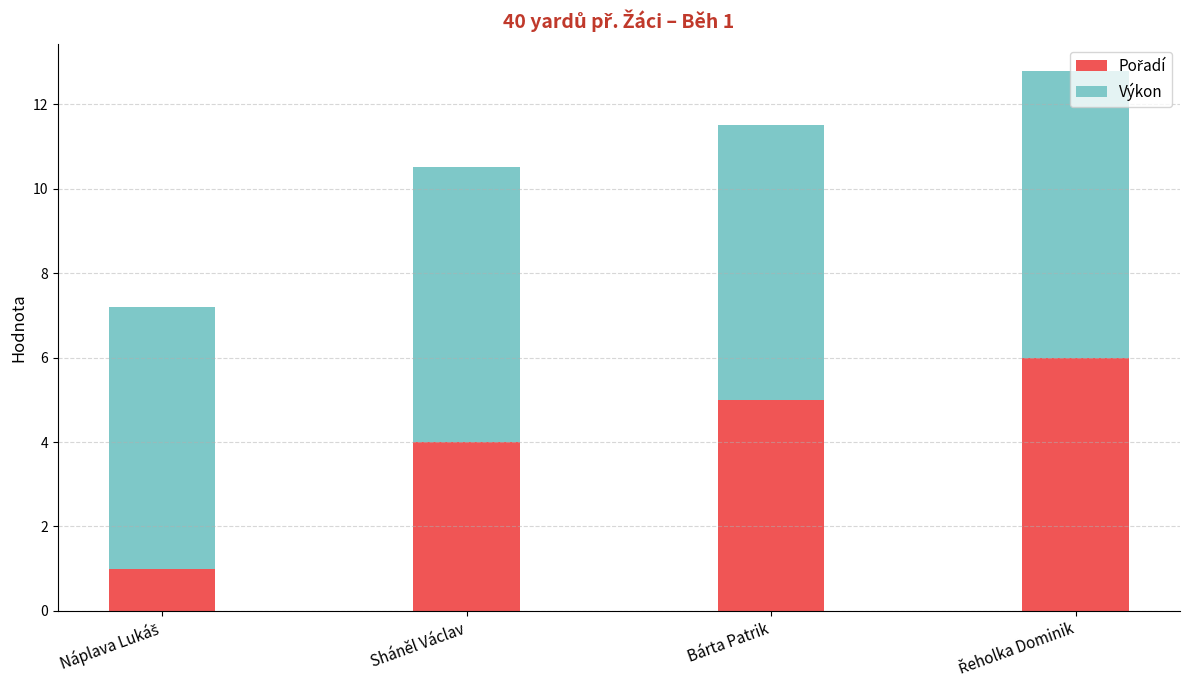

What is the sum of all Výkon values?

26.0